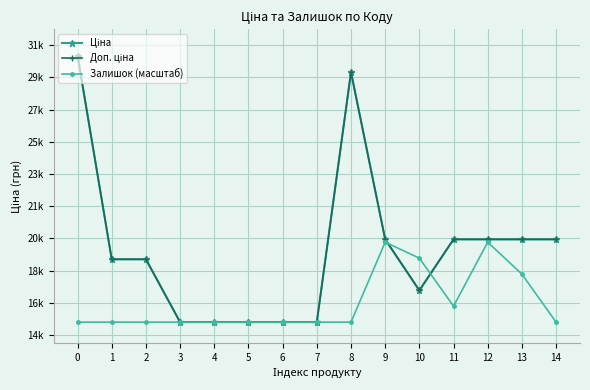

What is the lowest value of the Доп. ціна series?

15120.0